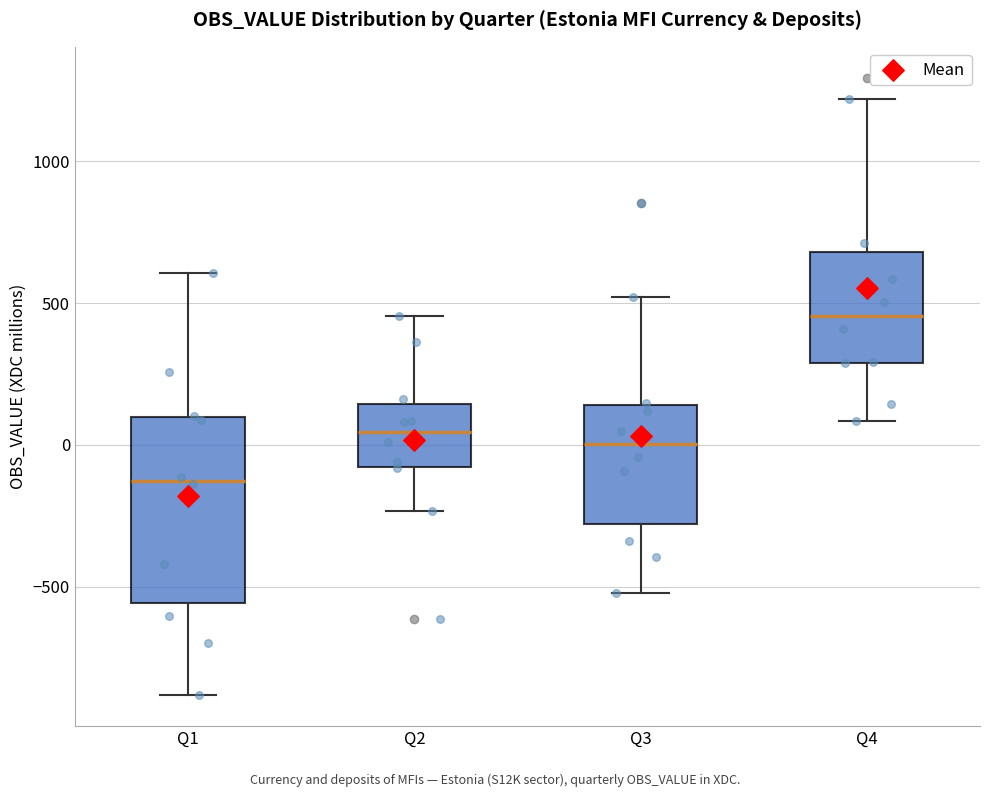

Which box's median line is the highest?

Q4